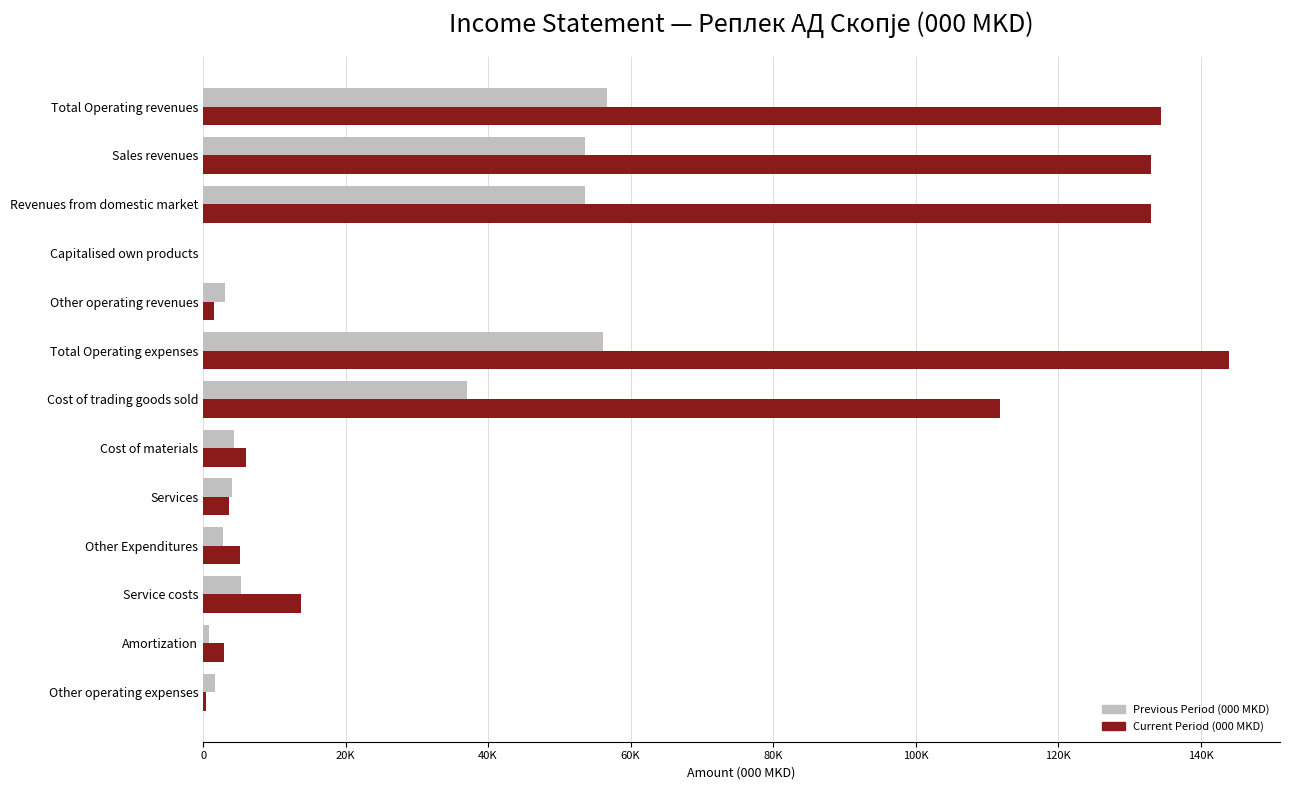

What are all the series names shown in the legend?

Previous Period (000 MKD), Current Period (000 MKD)